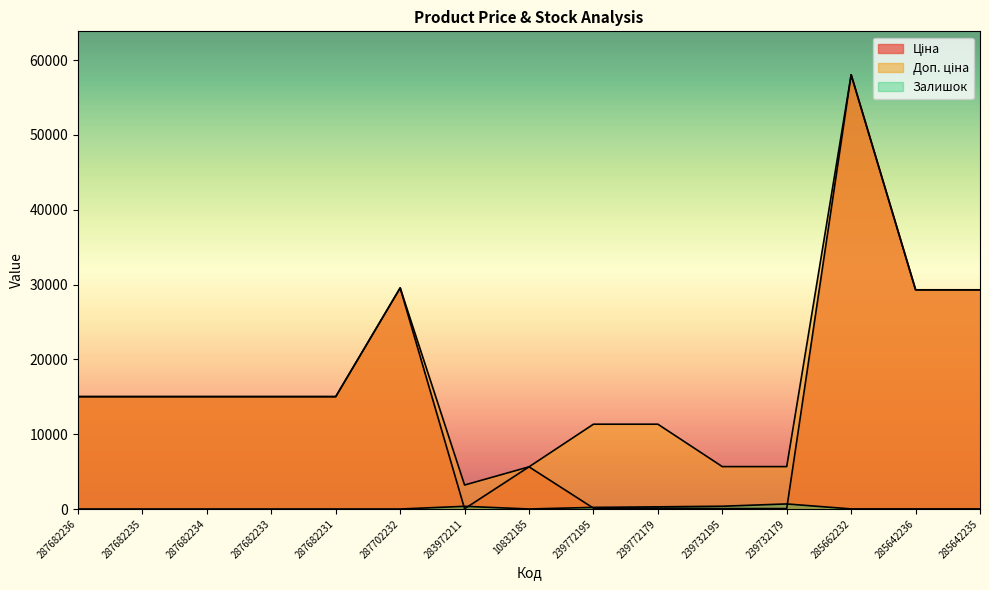

True or false: Доп. ціна has more than 2 points higher than both neighbors.

False